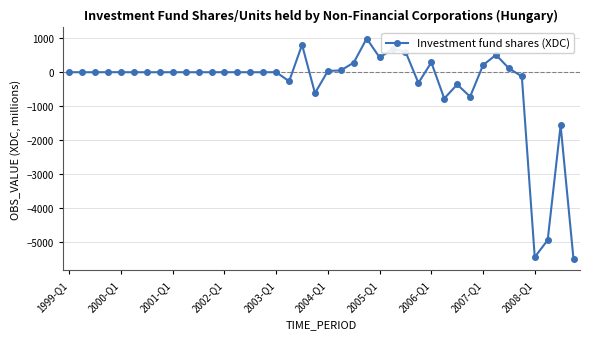

What is the difference between the maximum and minimum values?

6519